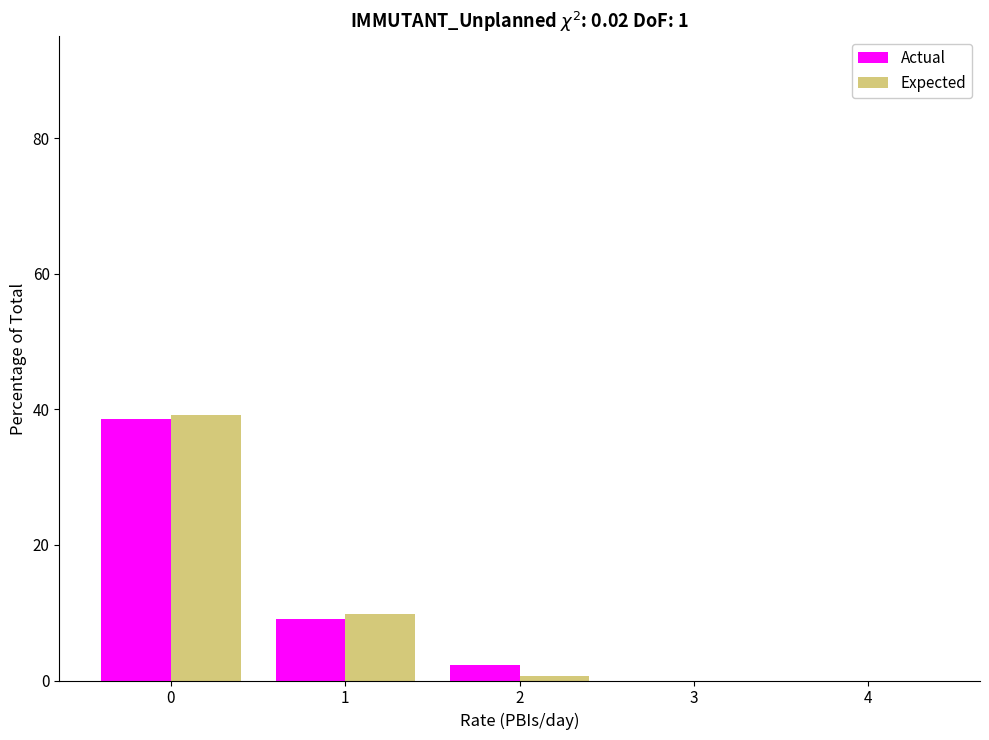

True or false: Expected has a value of -23.8 at 4.

False